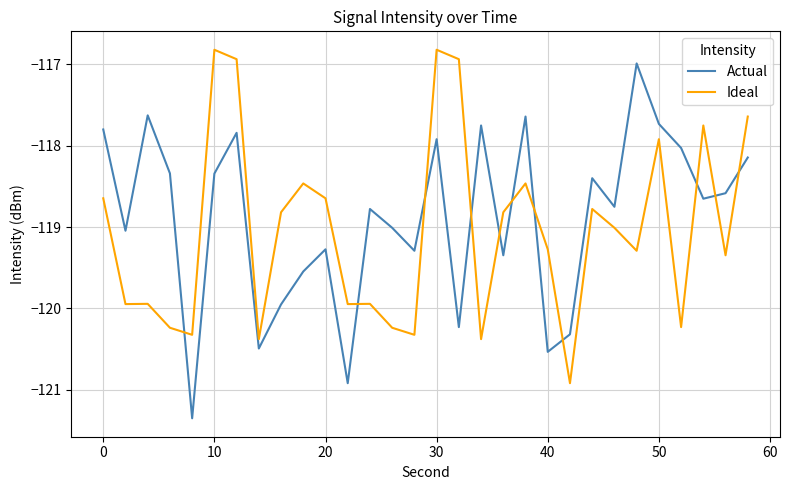

What is the maximum value for Ideal?

-116.8